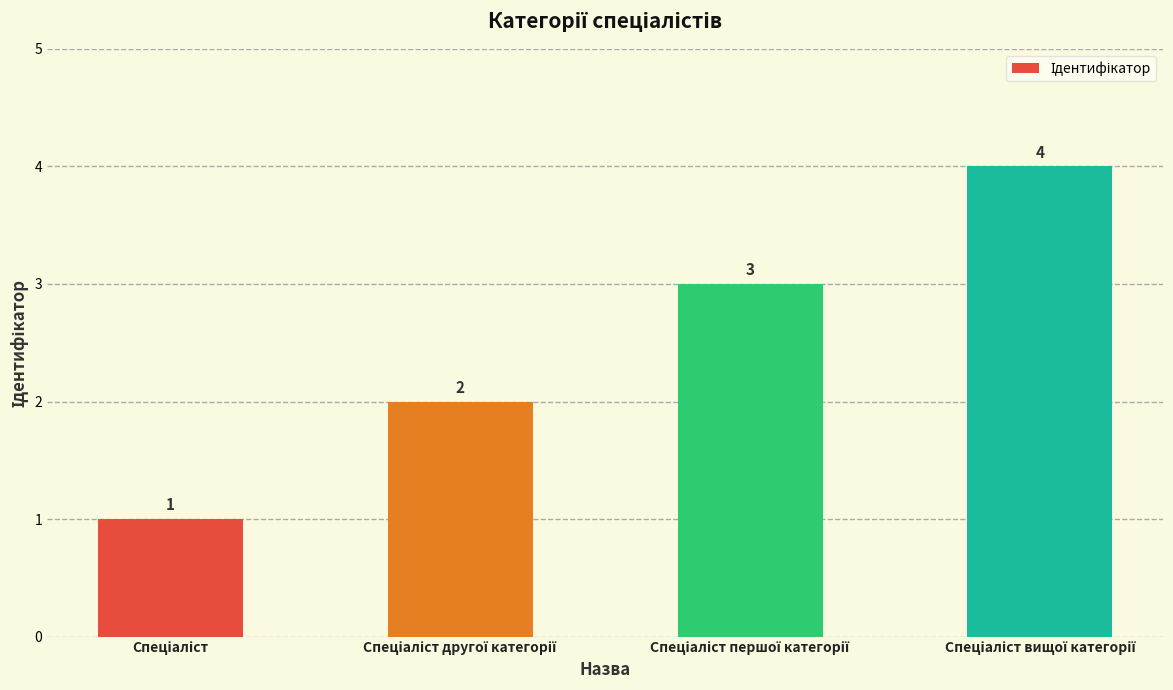

What is the difference between the maximum and minimum values?

3